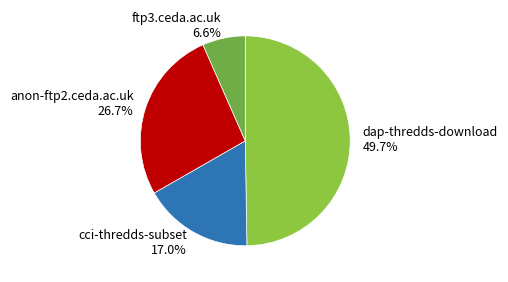

What is the total percentage of cci-thredds-subset and ftp3.ceda.ac.uk?

23.6%